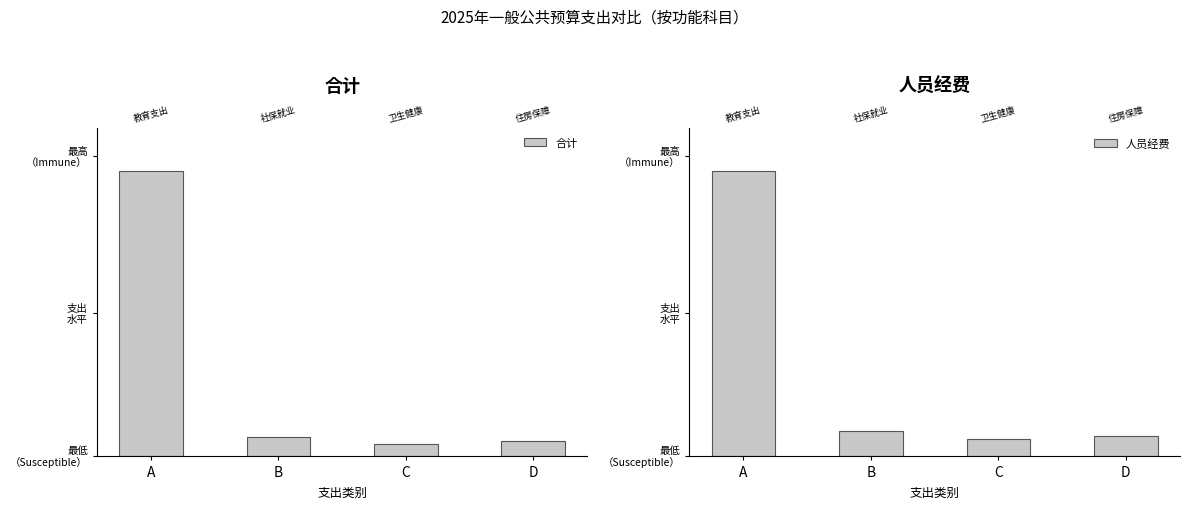

Which has a higher value, A or B?

A